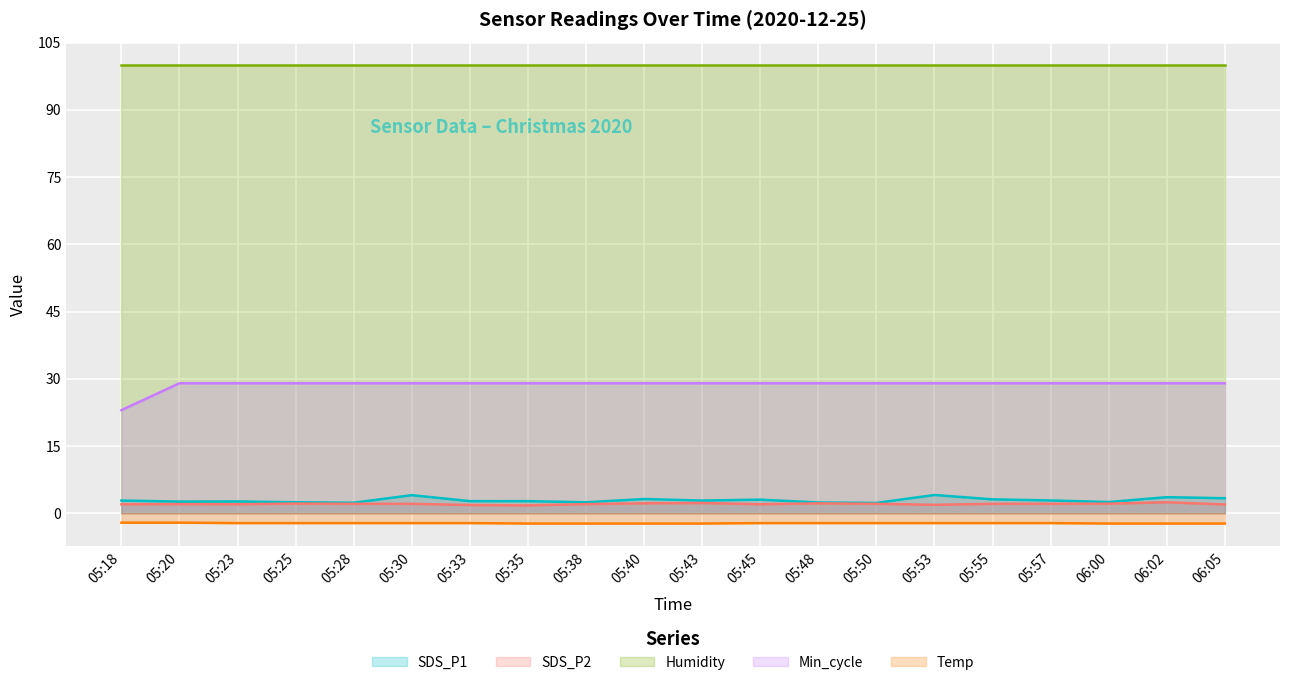

True or false: Temp and SDS_P2 intersect in this chart.

False